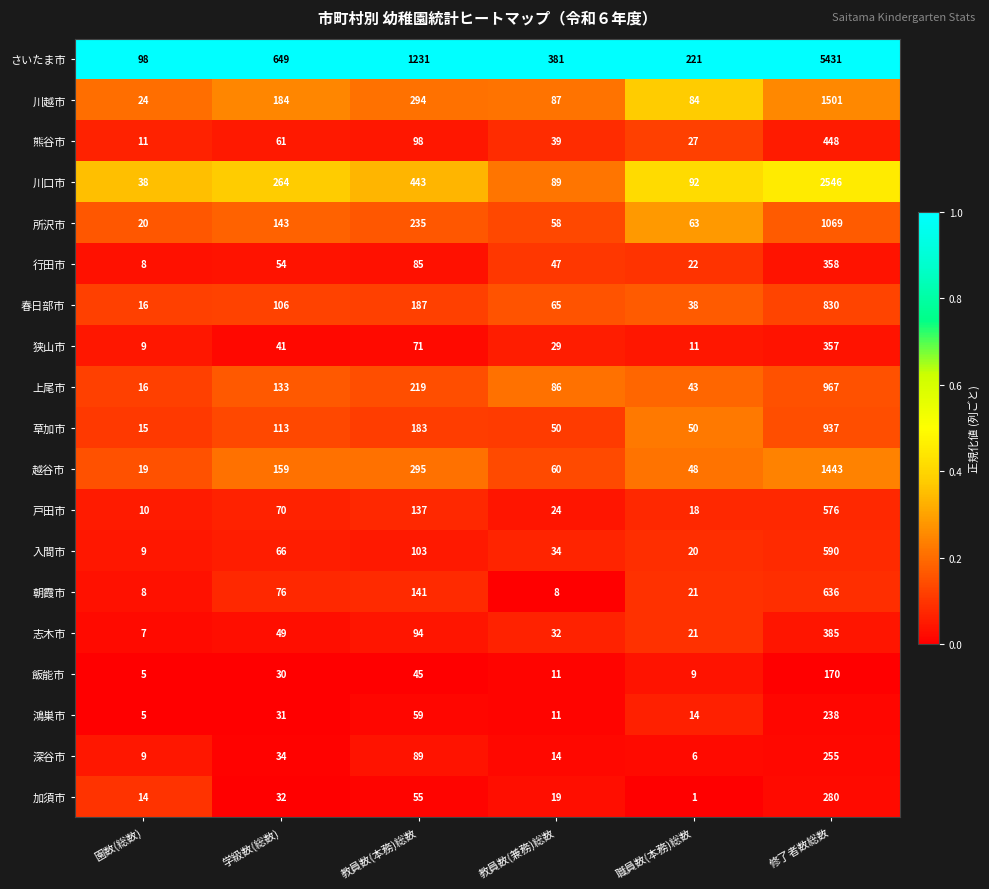

What is the spread (max minus min) of values at 教員数(兼務)総数?

373